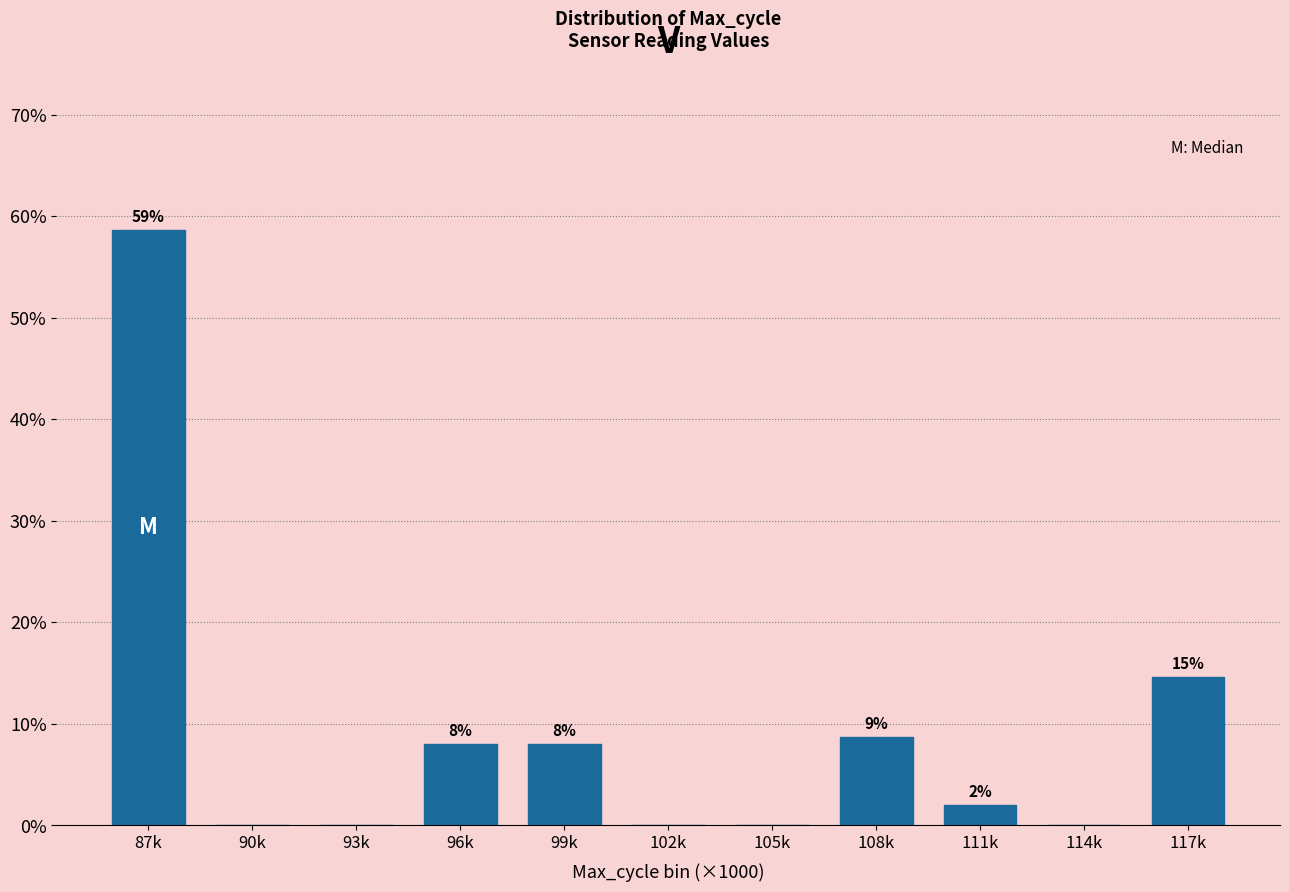

What is the maximum value shown in the chart?

58.7